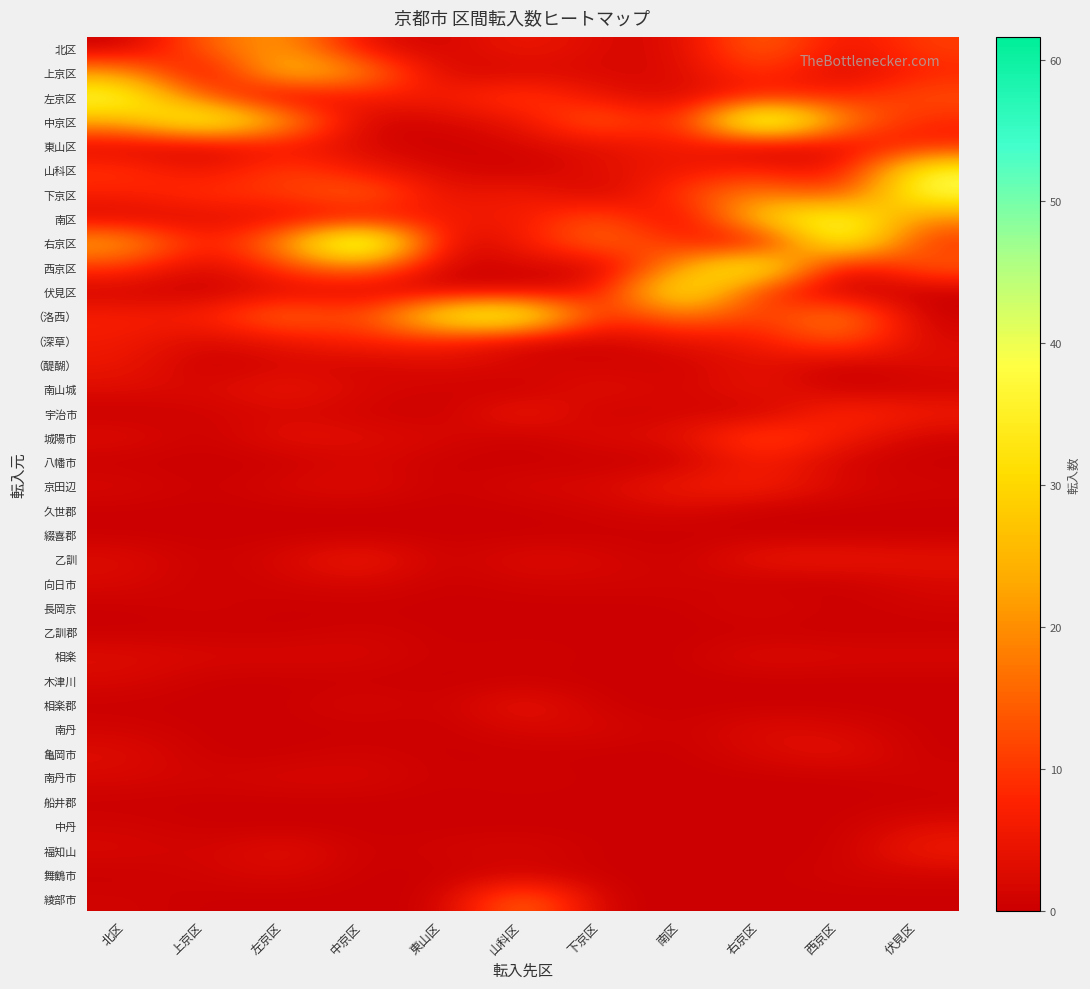

Reading left to right, extract all data points from this chart.

北区: 北区=0	上京区=15	左京区=23	中京区=3	東山区=1	山科区=6	下京区=2	南区=2	右京区=17	西京区=4	伏見区=11
上京区: 北区=22	上京区=0	左京区=30	中京区=20	東山区=1	山科区=2	下京区=2	南区=2	右京区=11	西京区=1	伏見区=8
左京区: 北区=39	上京区=13	左京区=0	中京区=7	東山区=6	山科区=12	下京区=4	南区=2	右京区=7	西京区=8	伏見区=13
中京区: 北区=24	上京区=43	左京区=23	中京区=0	東山区=2	山科区=4	下京区=17	南区=4	右京区=56	西京区=19	伏見区=8
東山区: 北区=2	上京区=1	左京区=6	中京区=2	東山区=0	山科区=2	下京区=3	南区=7	右京区=0	西京区=4	伏見区=7
山科区: 北区=10	上京区=4	左京区=12	中京区=5	東山区=2	山科区=0	下京区=4	南区=5	右京区=8	西京区=2	伏見区=38
下京区: 北区=7	上京区=10	左京区=10	中京区=17	東山区=3	山科区=7	下京区=0	南区=11	右京区=20	西京区=10	伏見区=39
南区: 北区=2	上京区=3	左京区=4	中京区=4	東山区=7	山科区=5	下京区=15	南区=0	右京区=31	西京区=40	伏見区=19
右京区: 北区=24	上京区=5	左京区=20	中京区=56	東山区=0	山科区=6	下京区=17	南区=9	右京区=0	西京区=43	伏見区=9
西京区: 北区=10	上京区=1	左京区=11	中京区=19	東山区=0	山科区=2	下京区=0	南区=22	右京区=43	西京区=0	伏見区=15
伏見区: 北区=1	上京区=0	左京区=3	中京区=2	東山区=1	山科区=1	下京区=5	南区=40	右京区=9	西京区=0	伏見区=0
（洛西）: 北区=7	上京区=7	左京区=18	中京区=10	東山区=38	山科区=44	下京区=6	南区=19	右京区=9	西京区=21	伏見区=0
（深草）: 北区=6	上京区=2	左京区=5	中京区=8	東山区=8	山科区=1	下京区=1	南区=4	右京区=6	西京区=15	伏見区=2
（醍醐）: 北区=5	上京区=0	左京区=2	中京区=1	東山区=3	山科区=2	下京区=1	南区=1	右京区=4	西京区=0	伏見区=3
南山城: 北区=3	上京区=2	左京区=5	中京区=2	東山区=1	山科区=0	下京区=4	南区=1	右京区=5	西京区=0	伏見区=1
宇治市: 北区=0	上京区=1	左京区=2	中京区=1	東山区=0	山科区=6	下京区=0	南区=2	右京区=0	西京区=9	伏見区=6
城陽市: 北区=3	上京区=0	左京区=4	中京区=3	東山区=2	山科区=0	下京区=3	南区=3	右京区=13	西京区=6	伏見区=1
八幡市: 北区=0	上京区=0	左京区=0	中京区=2	東山区=0	山科区=0	下京区=0	南区=0	右京区=7	西京区=1	伏見区=0
京田辺: 北区=2	上京区=0	左京区=2	中京区=3	東山区=0	山科区=2	下京区=2	南区=6	右京区=7	西京区=2	伏見区=1
久世郡: 北区=0	上京区=0	左京区=0	中京区=0	東山区=0	山科区=0	下京区=1	南区=2	右京区=0	西京区=0	伏見区=0
綴喜郡: 北区=0	上京区=0	左京区=0	中京区=0	東山区=0	山科区=0	下京区=0	南区=0	右京区=0	西京区=0	伏見区=0
乙訓: 北区=3	上京区=0	左京区=2	中京区=6	東山区=0	山科区=3	下京区=2	南区=0	右京区=5	西京区=5	伏見区=4
向日市: 北区=2	上京区=0	左京区=1	中京区=2	東山区=0	山科区=1	下京区=1	南区=1	右京区=0	西京区=0	伏見区=2
長岡京: 北区=0	上京区=1	左京区=0	中京区=0	東山区=0	山科区=0	下京区=0	南区=0	右京区=2	西京区=0	伏見区=1
乙訓郡: 北区=0	上京区=0	左京区=0	中京区=1	東山区=0	山科区=0	下京区=0	南区=0	右京区=0	西京区=0	伏見区=0
相楽: 北区=3	上京区=2	左京区=2	中京区=2	東山区=0	山科区=1	下京区=0	南区=0	右京区=3	西京区=2	伏見区=2
木津川: 北区=2	上京区=0	左京区=0	中京区=0	東山区=0	山科区=0	下京区=0	南区=0	右京区=0	西京区=0	伏見区=0
相楽郡: 北区=0	上京区=0	左京区=0	中京区=2	東山区=0	山科区=5	下京区=0	南区=0	右京区=0	西京区=0	伏見区=0
南丹: 北区=1	上京区=0	左京区=0	中京区=0	東山区=0	山科区=2	下京区=2	南区=0	右京区=3	西京区=2	伏見区=0
亀岡市: 北区=3	上京区=0	左京区=0	中京区=1	東山区=0	山科区=0	下京区=0	南区=0	右京区=2	西京区=4	伏見区=0
南丹市: 北区=2	上京区=1	左京区=2	中京区=2	東山区=0	山科区=1	下京区=0	南区=0	右京区=0	西京区=0	伏見区=1
船井郡: 北区=0	上京区=0	左京区=0	中京区=0	東山区=0	山科区=0	下京区=0	南区=0	右京区=0	西京区=0	伏見区=0
中丹: 北区=1	上京区=0	左京区=0	中京区=0	東山区=0	山科区=0	下京区=0	南区=0	右京区=0	西京区=0	伏見区=3
福知山: 北区=2	上京区=1	左京区=4	中京区=0	東山区=1	山科区=2	下京区=0	南区=0	右京区=0	西京区=0	伏見区=6
舞鶴市: 北区=0	上京区=1	左京区=2	中京区=0	東山区=0	山科区=1	下京区=0	南区=0	右京区=0	西京区=1	伏見区=1
綾部市: 北区=1	上京区=0	左京区=0	中京区=0	東山区=0	山科区=18	下京区=0	南区=0	右京区=0	西京区=0	伏見区=0